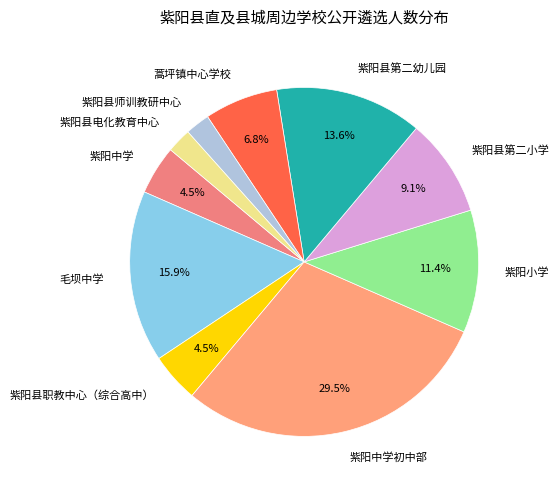

Is 紫阳县师训教研中心 the majority of the pie?

No